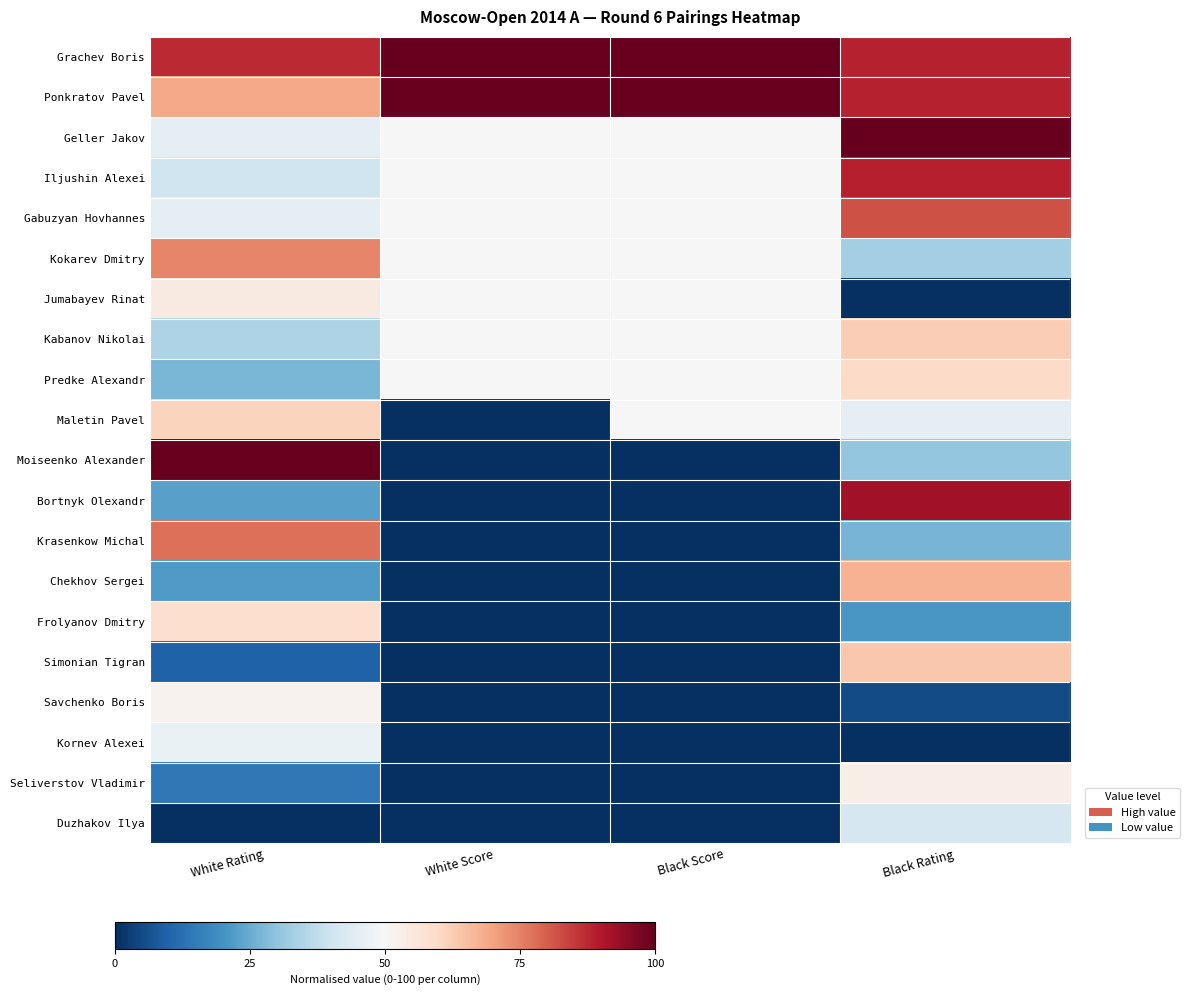

What is the total value across all series at Black Rating?

1047.7